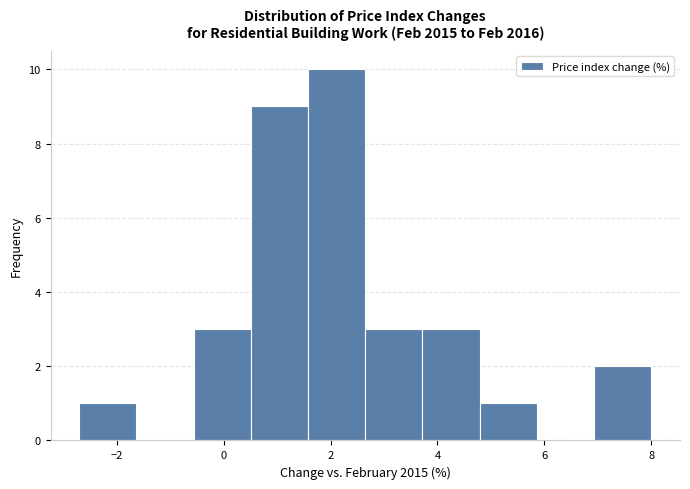

Reading left to right, list every bar in this chart as the range it spans on the x-axis followed by its height. Neither the bar edges nor the heights are printed on the chart, so give them approximately, as read against the axes.

-2.6 to -1.6: 1
-1.6 to -0.6: 0
-0.6 to 0.6: 3
0.6 to 1.6: 9
1.6 to 2.6: 10
2.6 to 3.8: 3
3.8 to 4.8: 3
4.8 to 5.8: 1
5.8 to 7.0: 0
7.0 to 8.0: 2